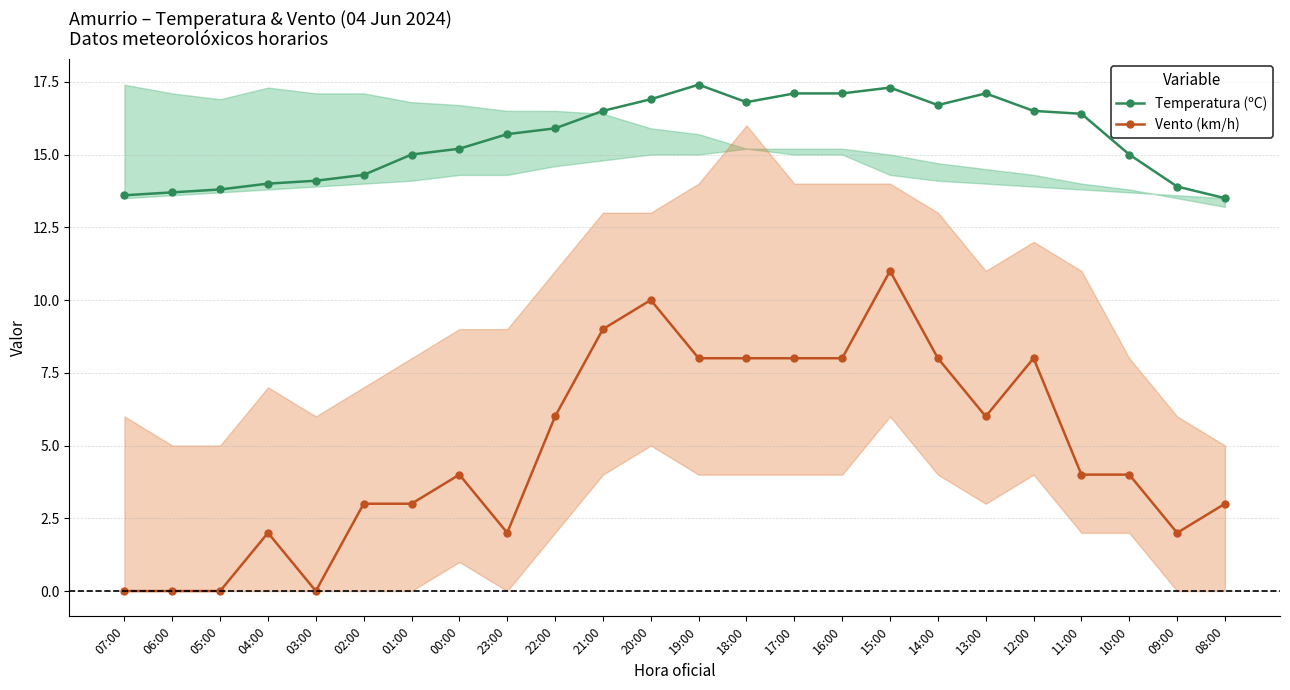

The Vento (km/h) series shows 2.0 at 04:00. True or false?

True